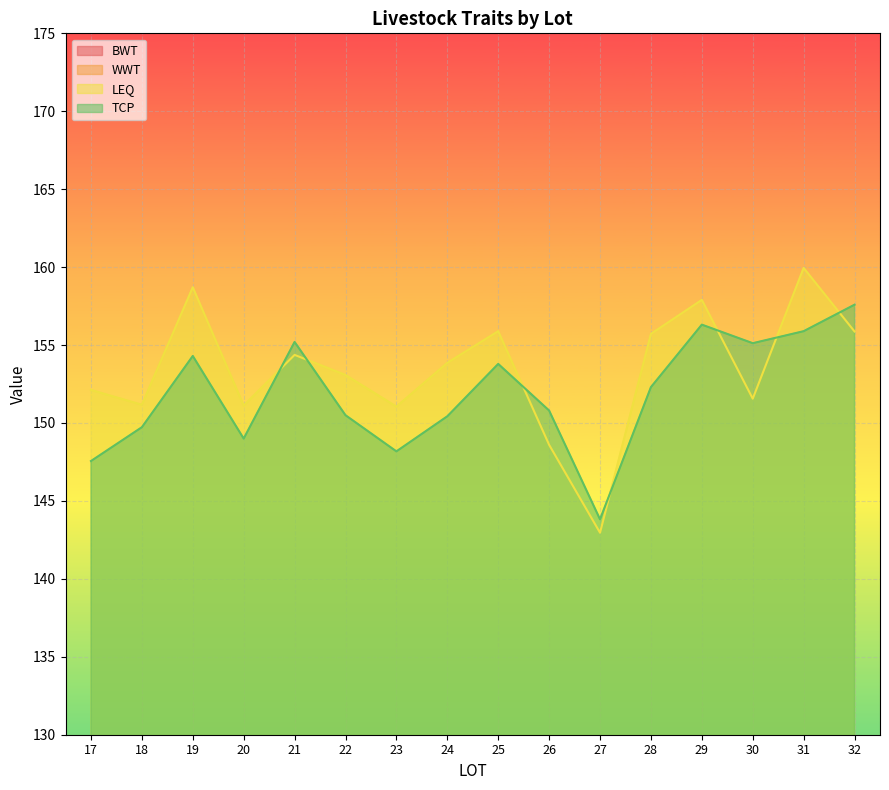

List the labels in order of LEQ value, largest first.

31, 19, 29, 25, 32, 28, 21, 24, 22, 17, 30, 18, 20, 23, 26, 27